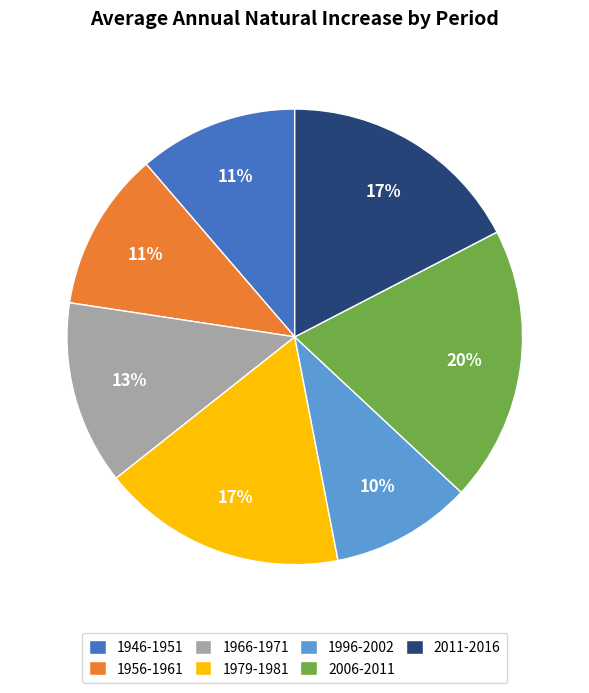

Between 2011-2016 and 1946-1951, which is larger?

2011-2016